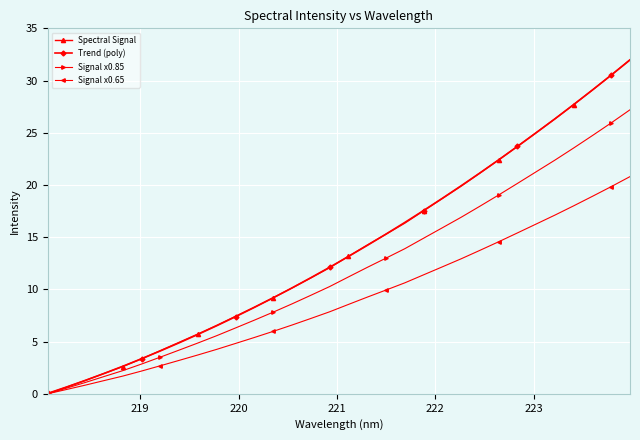

What is the highest value of the Signal x0.65 series?

20.8